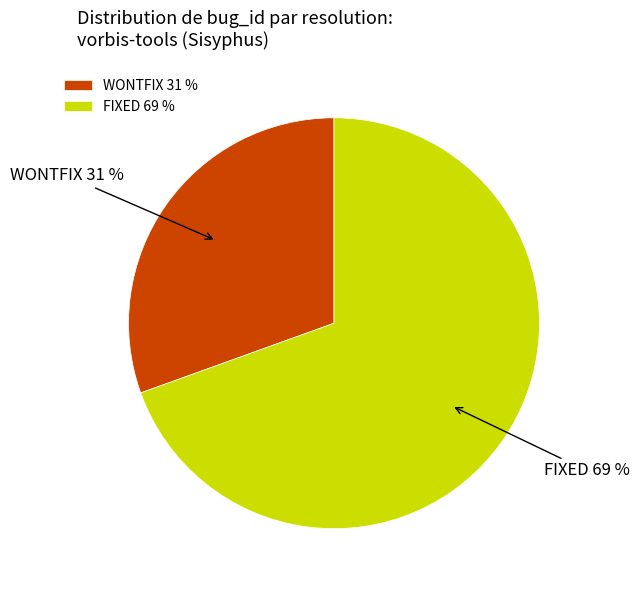

How many slices are in this pie chart?

2